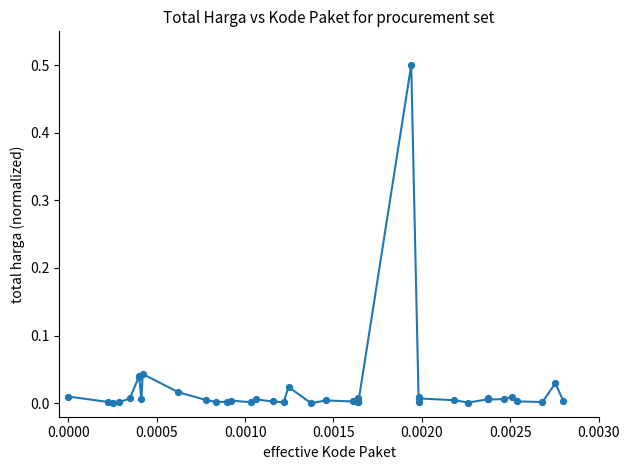

What is the greatest value displayed?

0.5